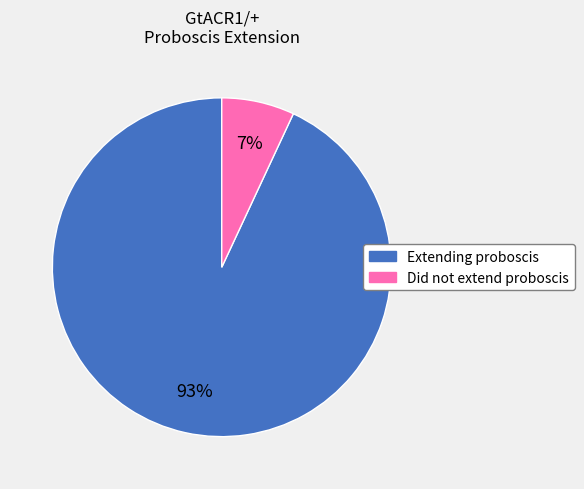

How many slices are in this pie chart?

2